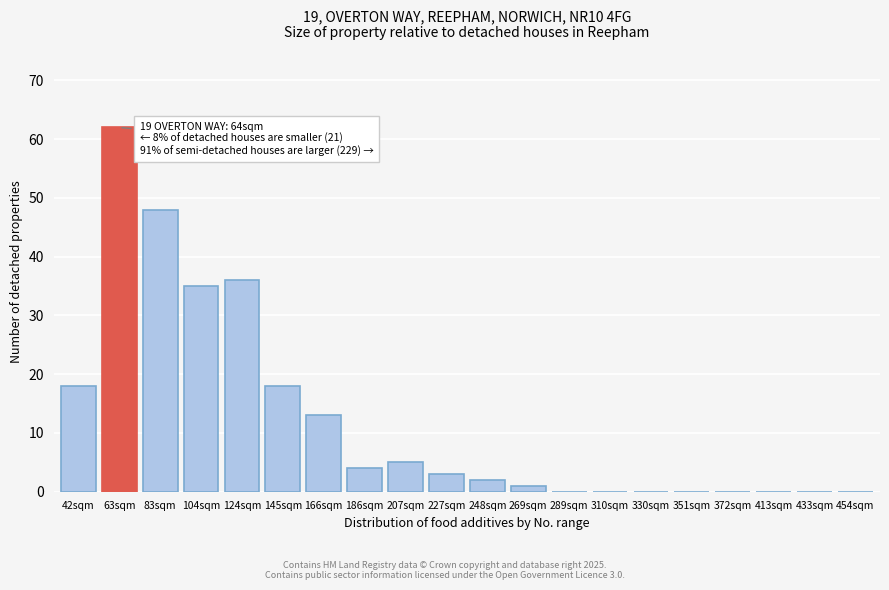

Reading left to right, transcribe all the data shown in this chart.

42sqm=18	63sqm=62	83sqm=48	104sqm=35	124sqm=36	145sqm=18	166sqm=13	186sqm=4	207sqm=5	227sqm=3	248sqm=2	269sqm=1	289sqm=0	310sqm=0	330sqm=0	351sqm=0	372sqm=0	413sqm=0	433sqm=0	454sqm=0